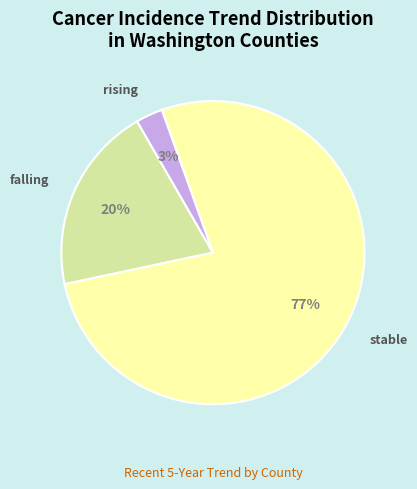

Which slice is the largest?

stable